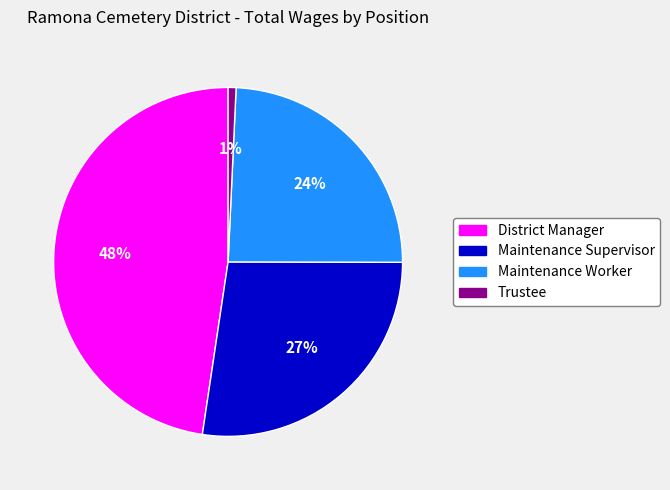

To the nearest percent, what is the average slice percentage?

25%